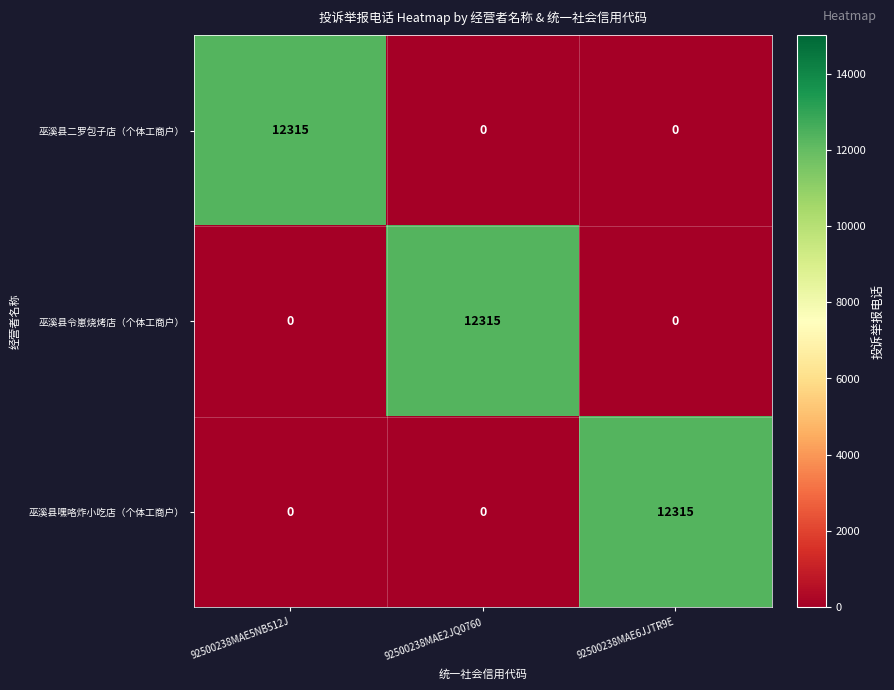

How many distinct data groups are displayed?

3